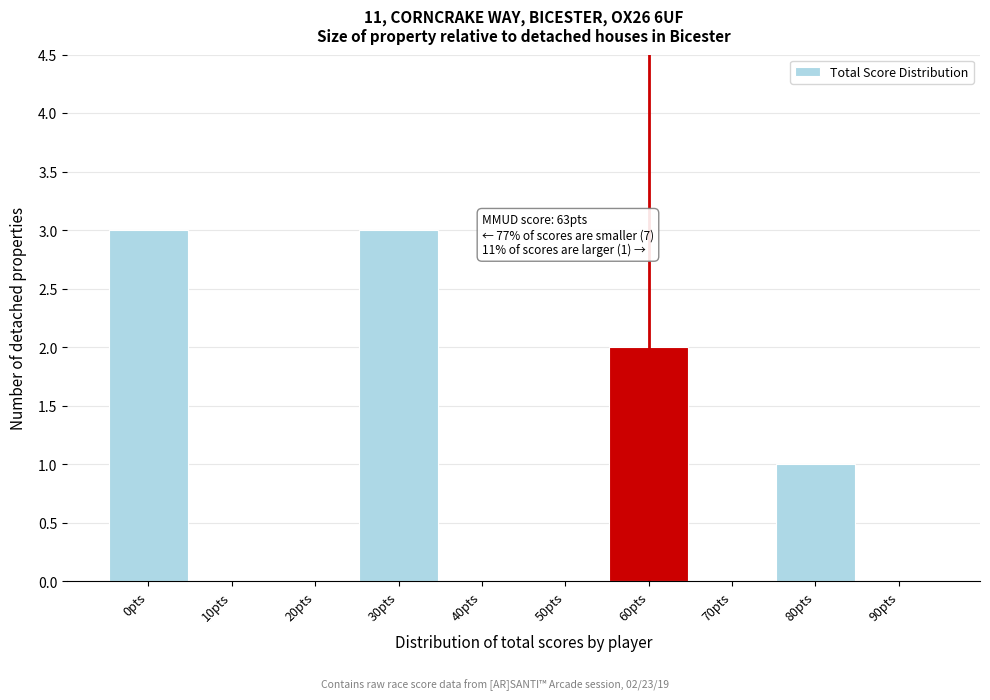

Reading left to right, what are all the values shown in this chart?

0pts=3	10pts=0	20pts=0	30pts=3	40pts=0	50pts=0	60pts=2	70pts=0	80pts=1	90pts=0